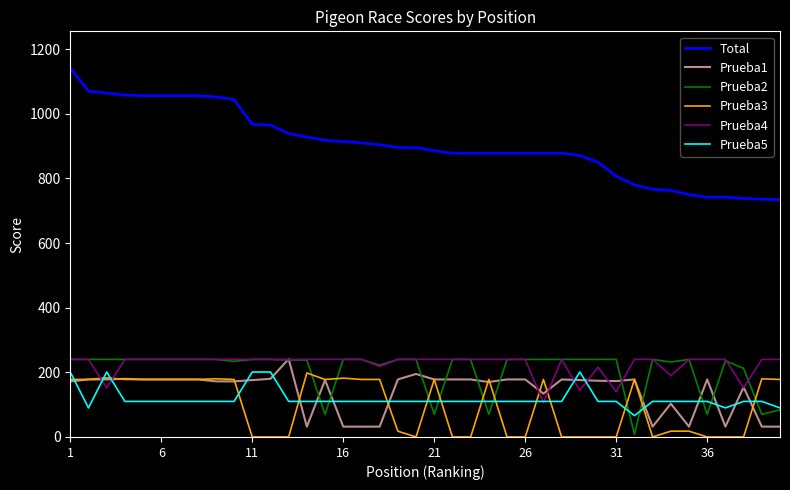

True or false: Total and Prueba1 intersect in this chart.

False